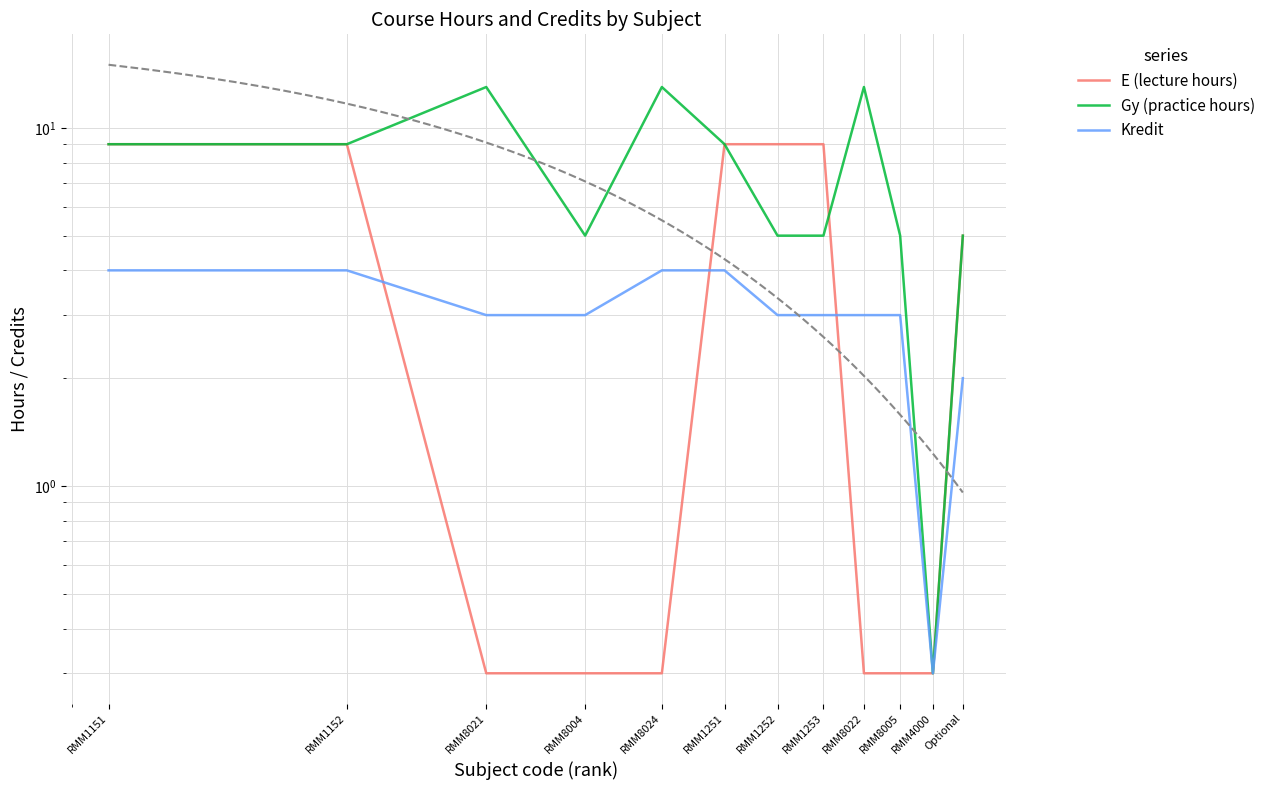

What is the difference between the second highest and second lowest values in the Gy (practice hours) series?

8.0